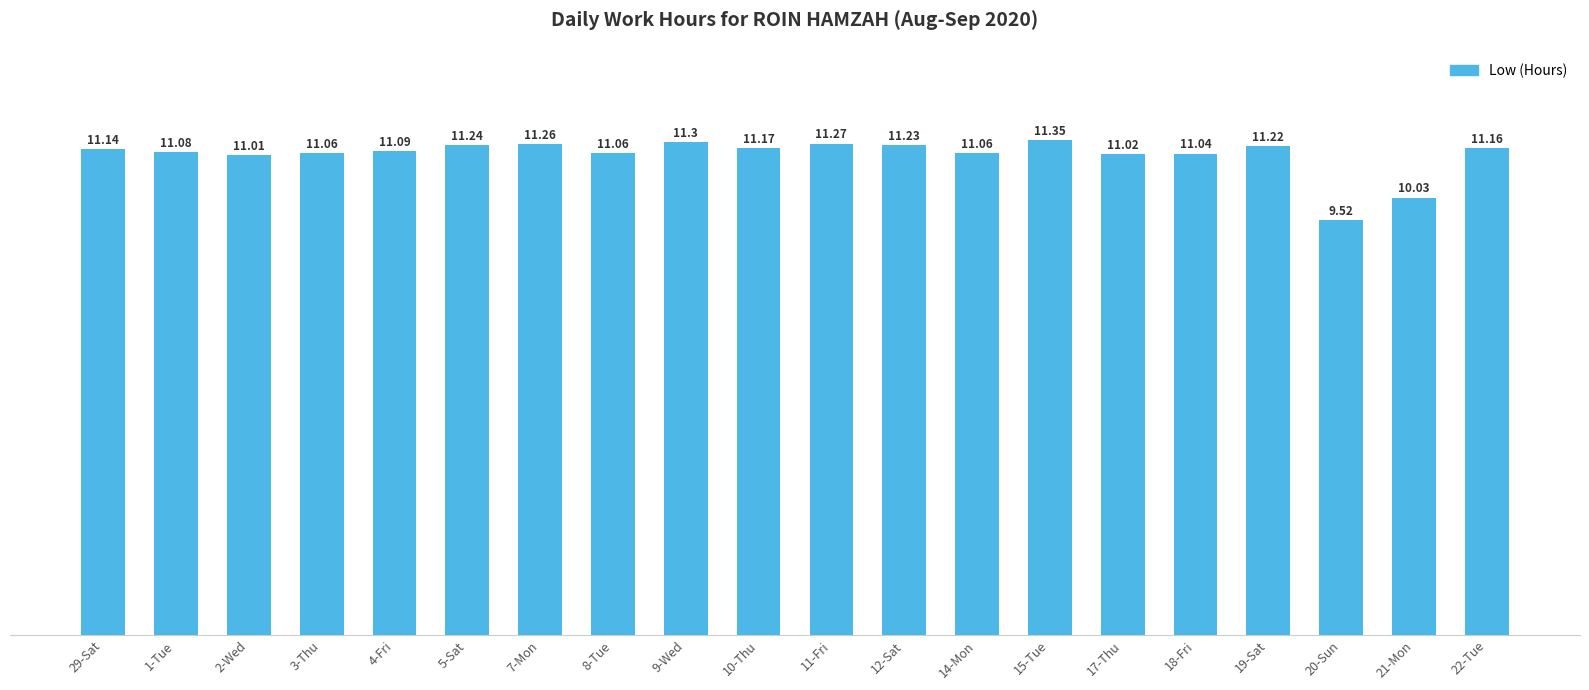

What value does the data have at 19-Sat?

11.2